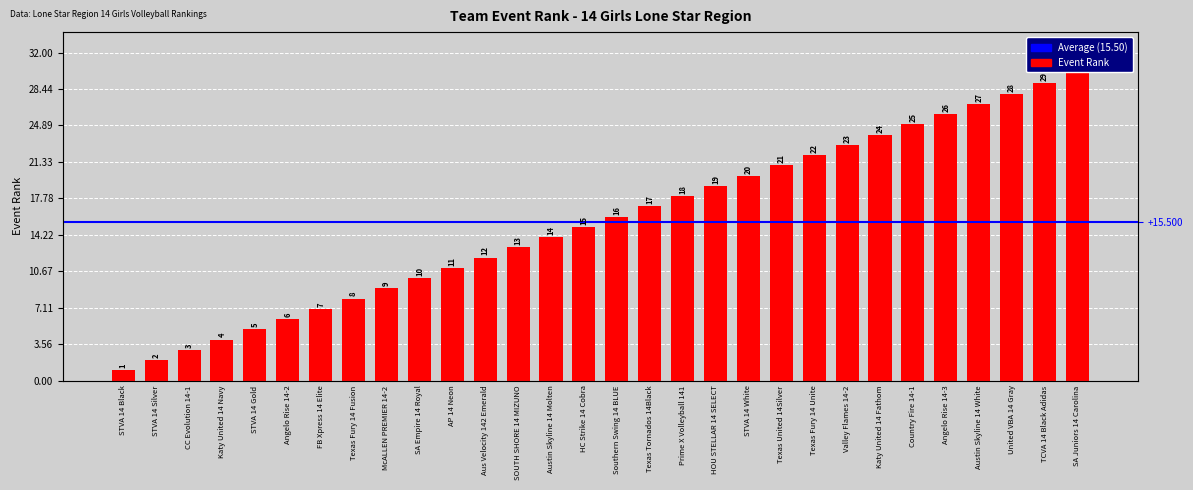

Count the number of data series in this chart.

1